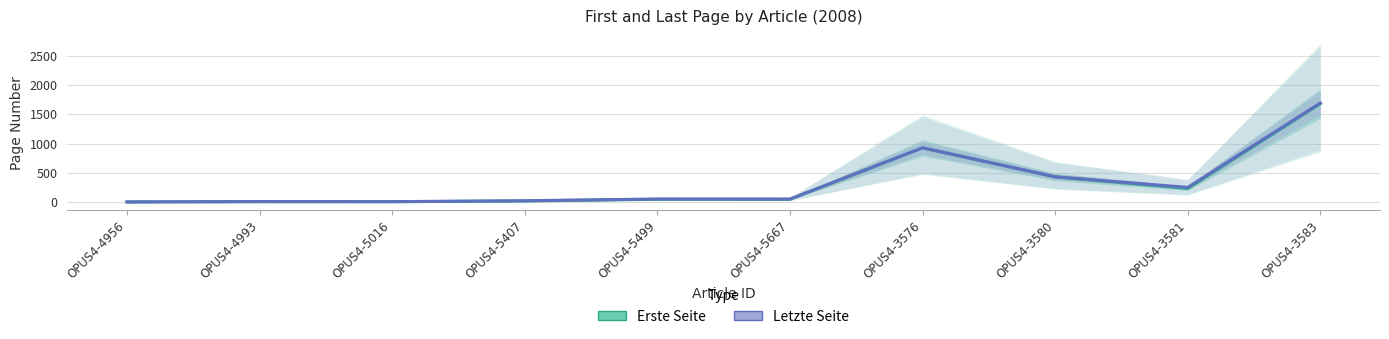

Reading right to left, list all the values displayed in this chart.

Erste Seite: OPUS4-3583=1683	OPUS4-3581=231	OPUS4-3580=429	OPUS4-3576=925	OPUS4-5667=46	OPUS4-5499=46	OPUS4-5407=16	OPUS4-5016=4	OPUS4-4993=4	OPUS4-4956=0
Letzte Seite: OPUS4-3583=1695	OPUS4-3581=249	OPUS4-3580=431	OPUS4-3576=928	OPUS4-5667=49	OPUS4-5499=50	OPUS4-5407=21	OPUS4-5016=5	OPUS4-4993=7	OPUS4-4956=0